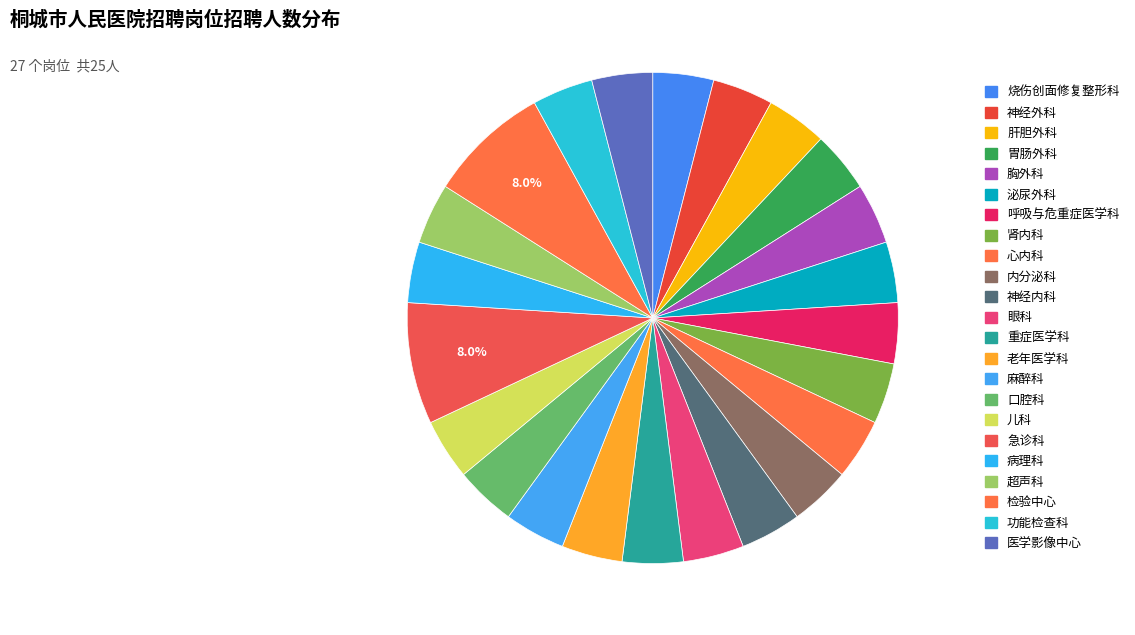

Does 急诊科 represent more than half of the total?

No